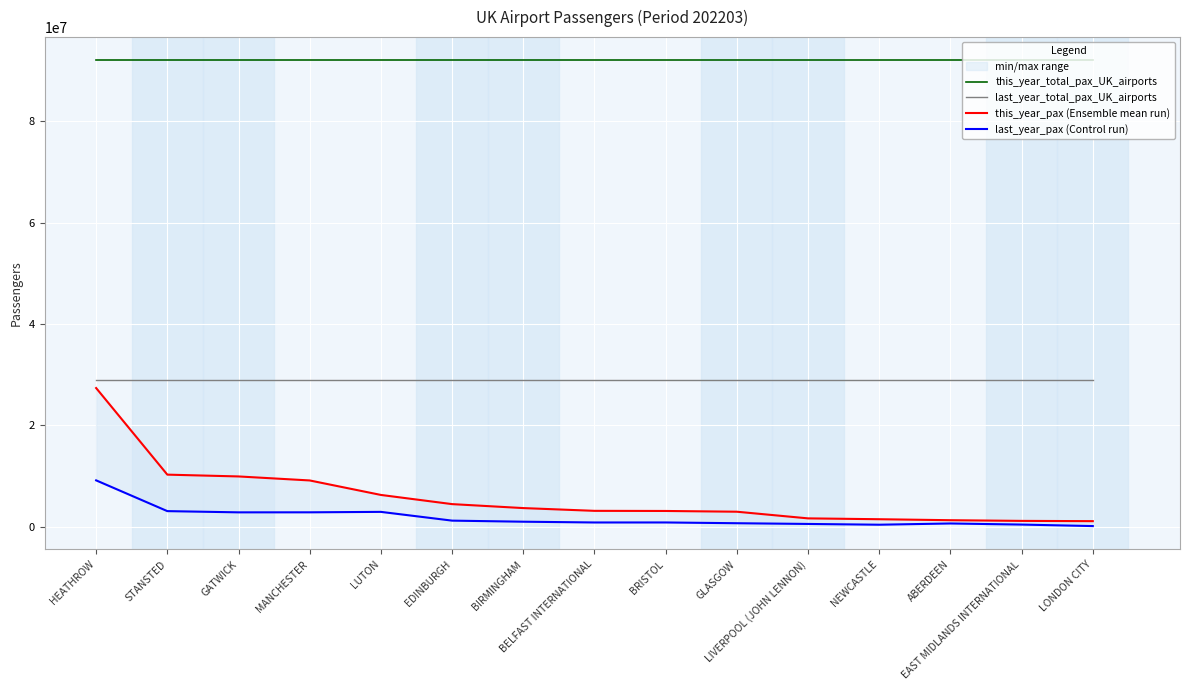

At which label does this_year_pax (Ensemble mean run) first exceed 3122825?

HEATHROW